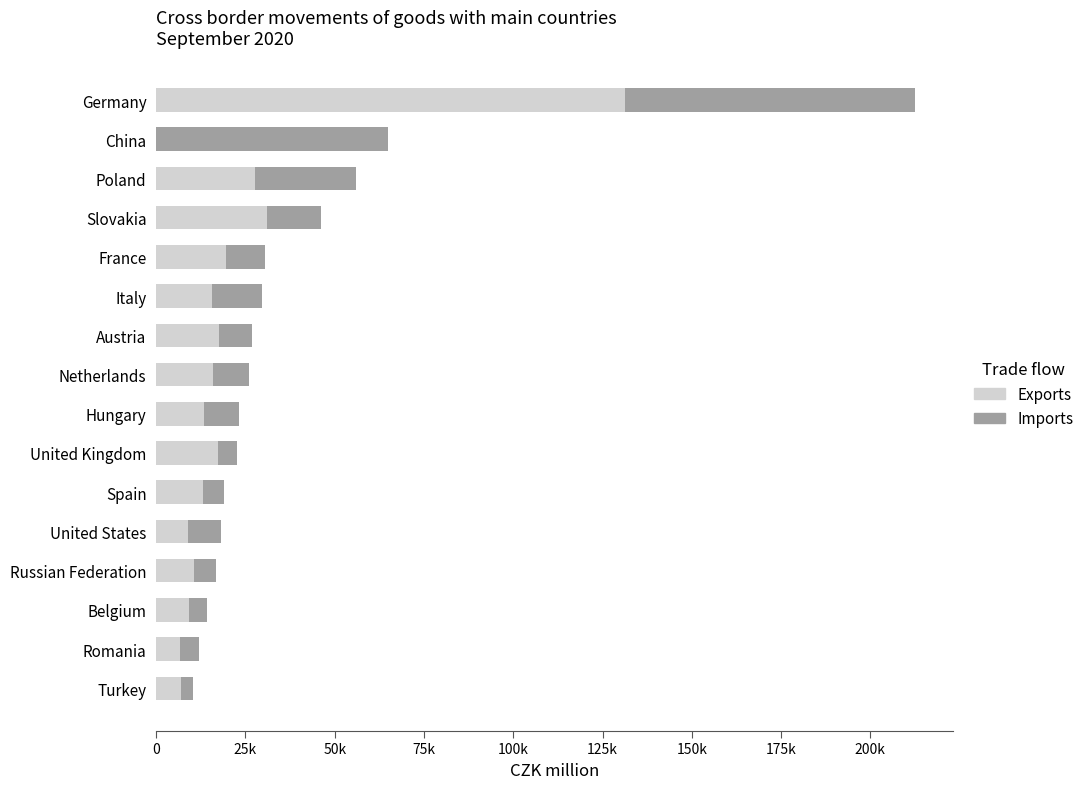

What are all the series names shown in the legend?

Exports, Imports